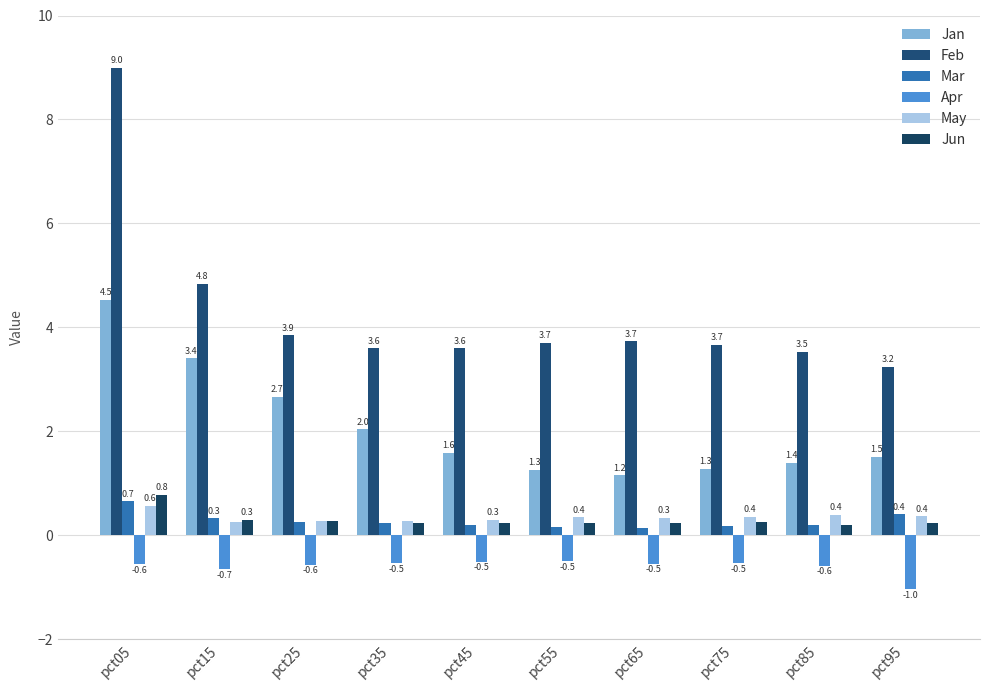

The Apr series shows -0.4 at pct95. True or false?

False